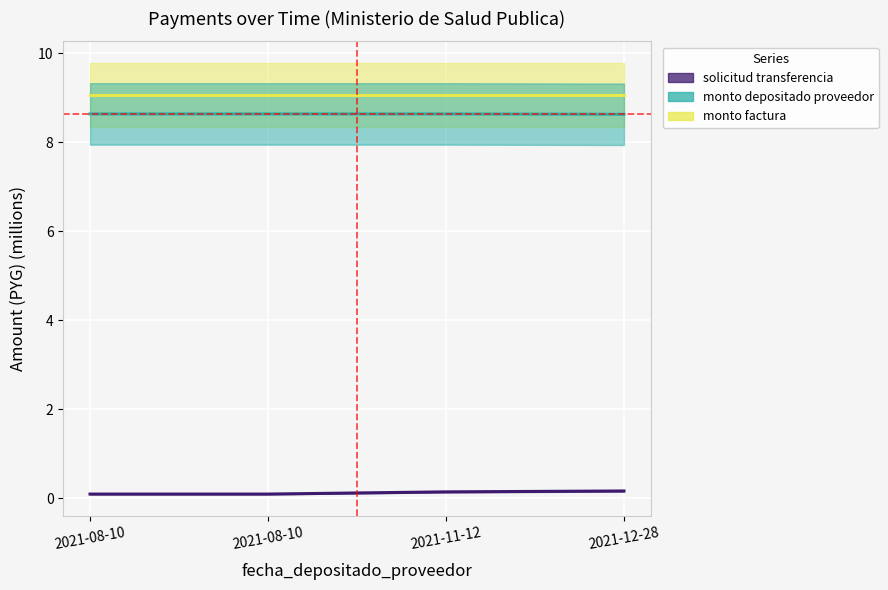

At which category does the chart reach its minimum across all series?

2021-08-10